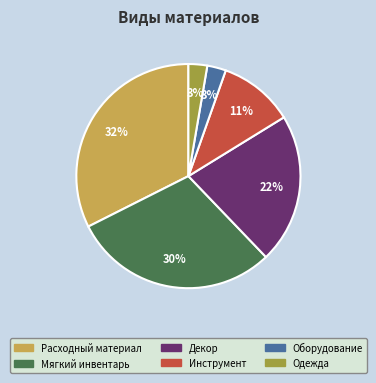

Which slice is the largest?

Расходный материал